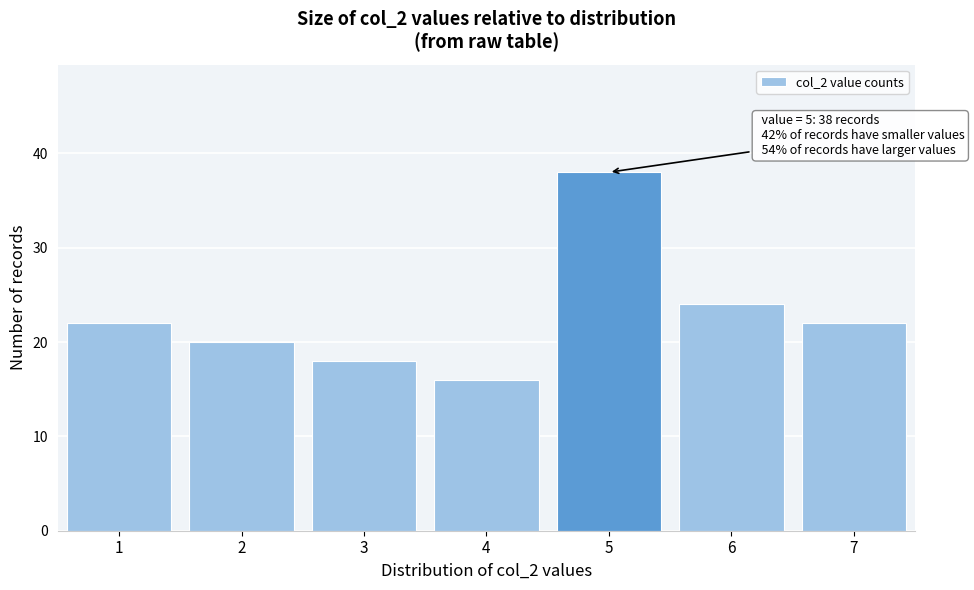

Reading left to right, transcribe all the data shown in this chart.

1=22	2=20	3=18	4=16	5=38	6=24	7=22